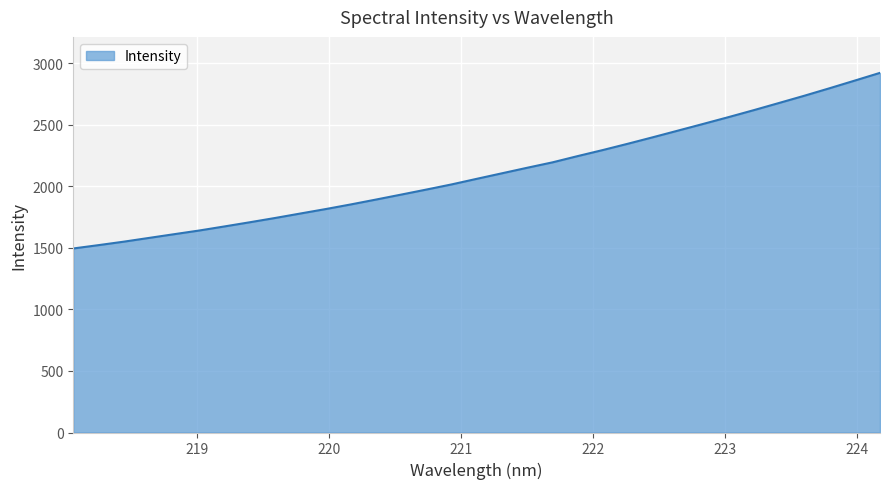

What is the smallest value displayed?

1494.5